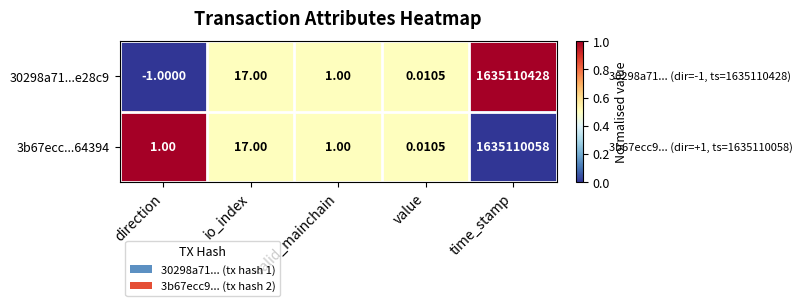

At which category does the chart reach its peak across all series?

time_stamp